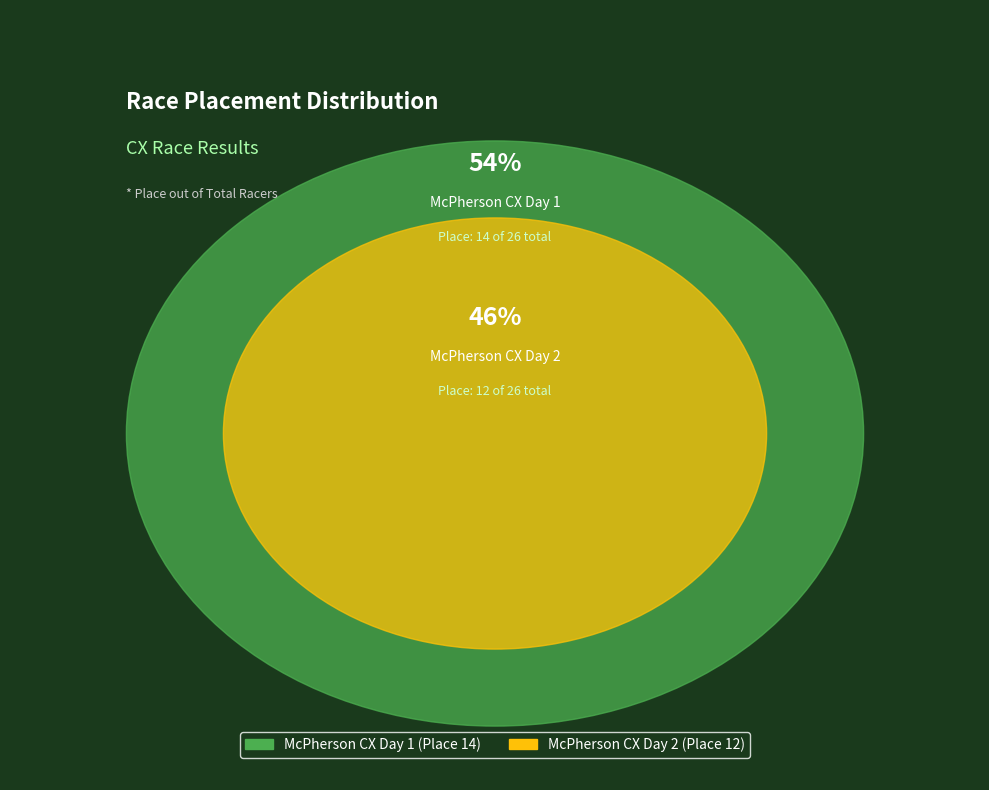

Rank the categories by value from lowest to highest.

McPherson CX Day 2, McPherson CX Day 1